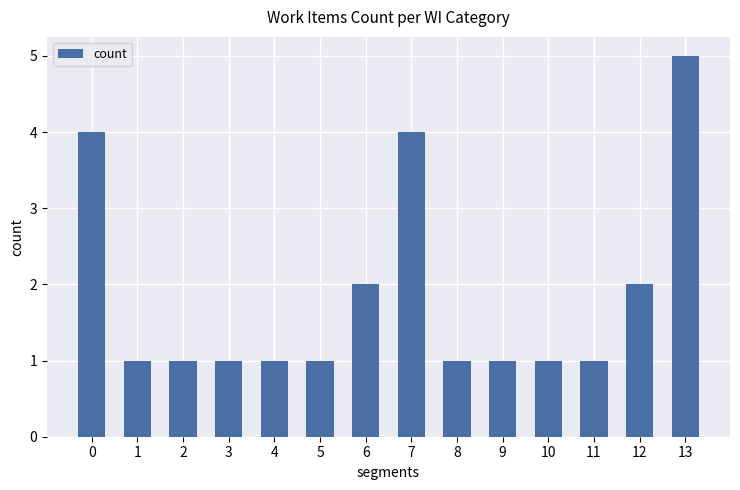

What is the difference between the values at 7 and 9?

3